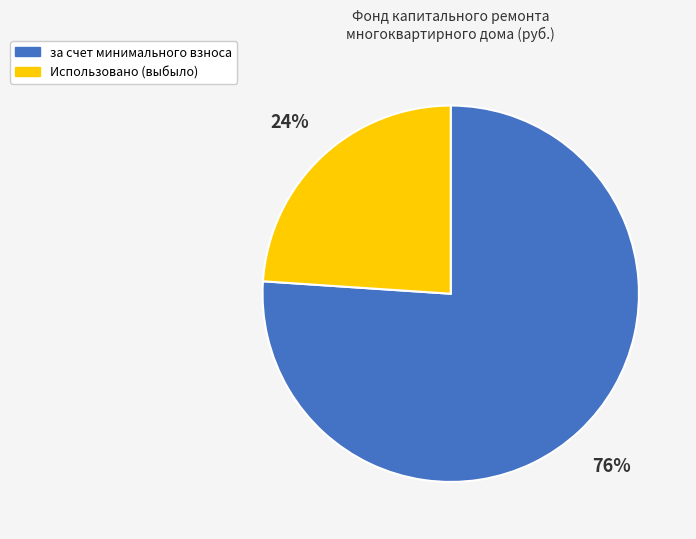

Does any single category account for the majority?

Yes